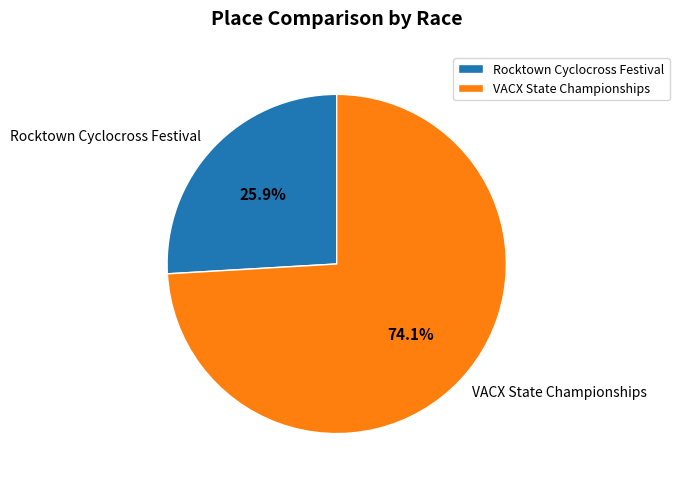

Between Rocktown Cyclocross Festival and VACX State Championships, which is larger?

VACX State Championships